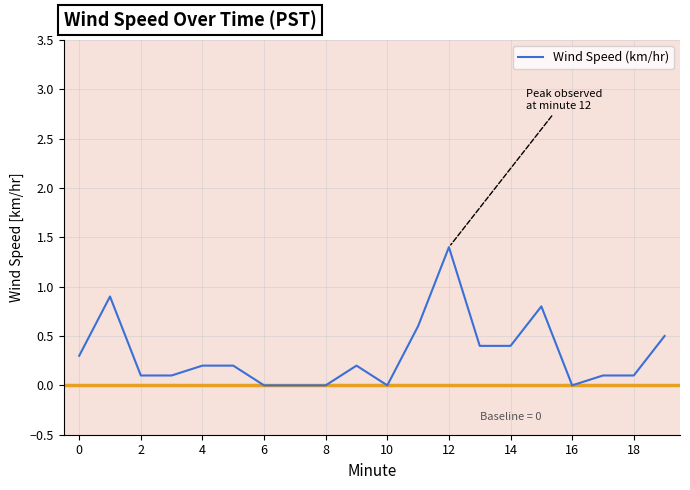

Does the chart display data point markers on the line(s)?

No